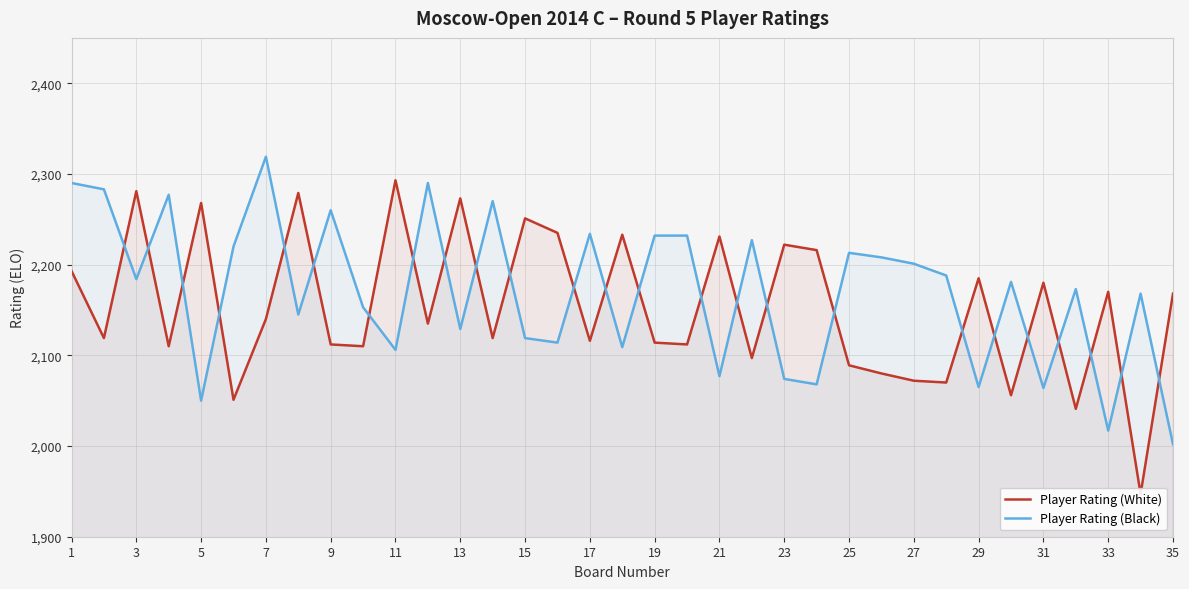

What is the lowest value of the Player Rating (Black) series?

2002